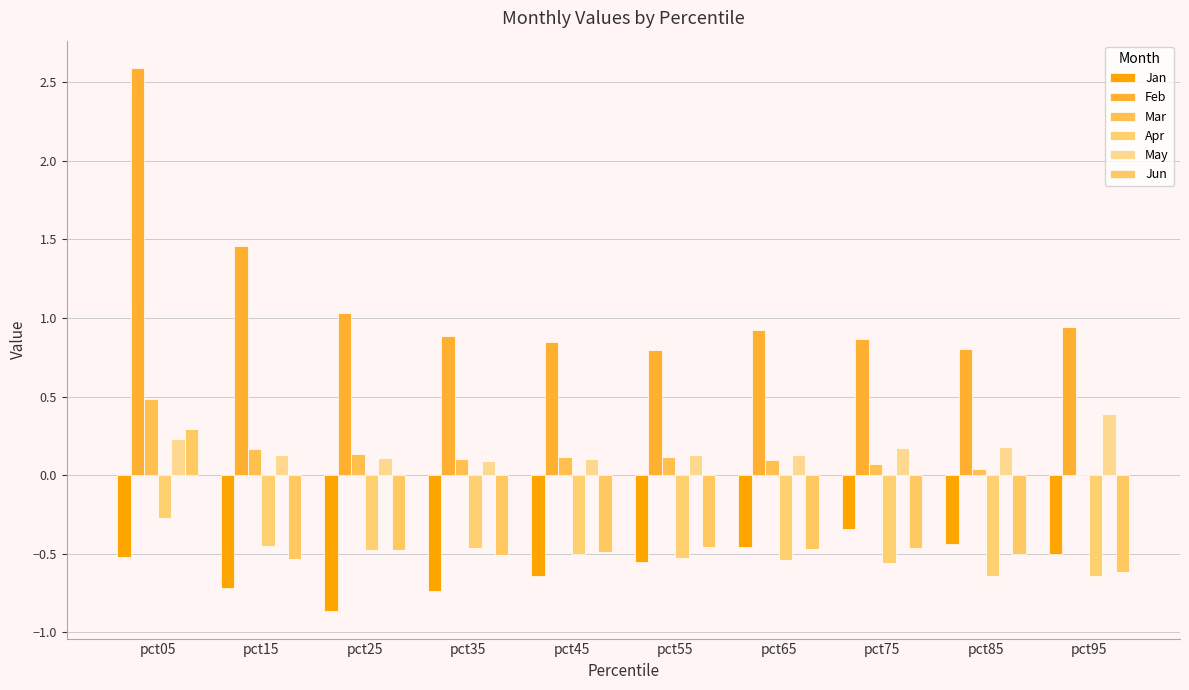

At pct45, list the series in order from smallest to largest.

Jan, Apr, Jun, May, Mar, Feb